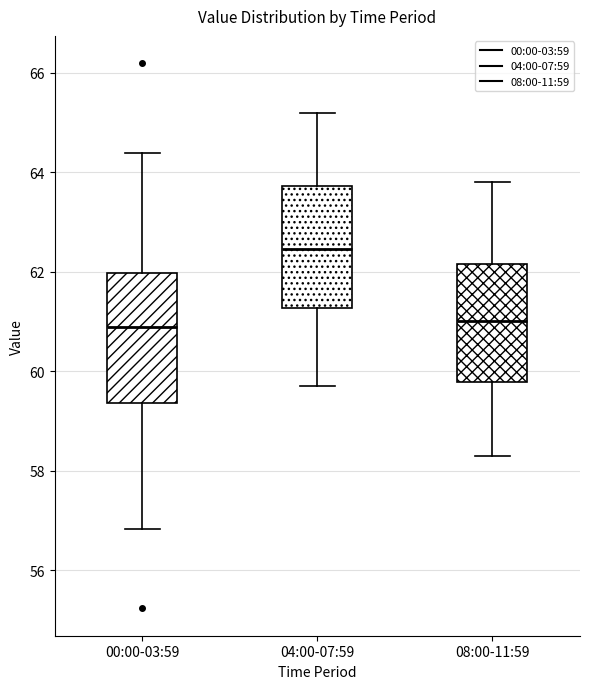

Which box has the highest median line?

04:00-07:59